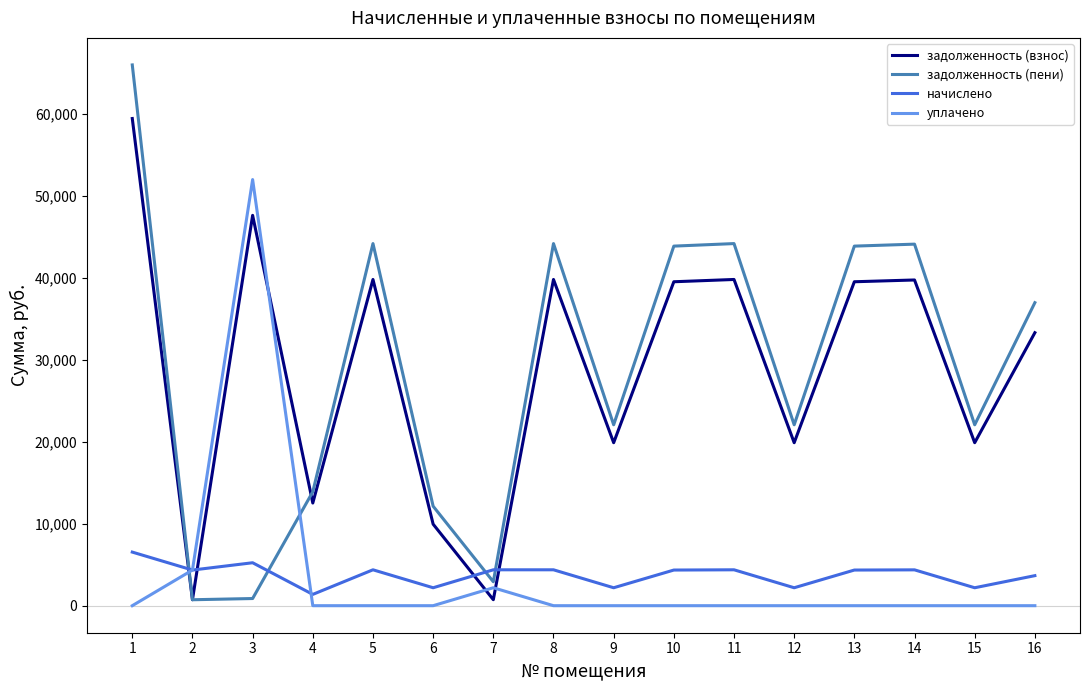

What is the sum of all задолженность (пени) values?

464090.4